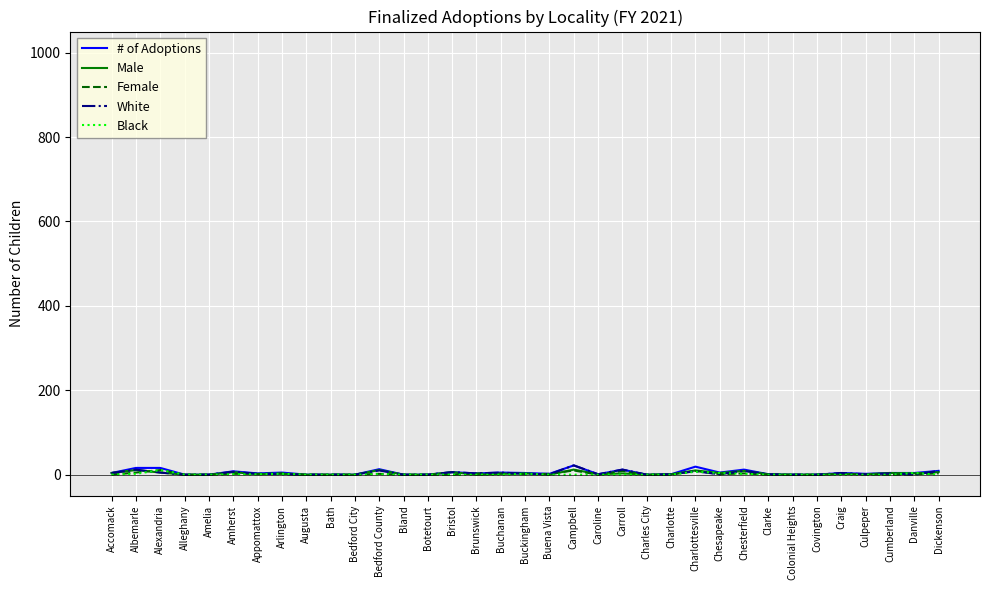

How many lines are shown in the chart?

5